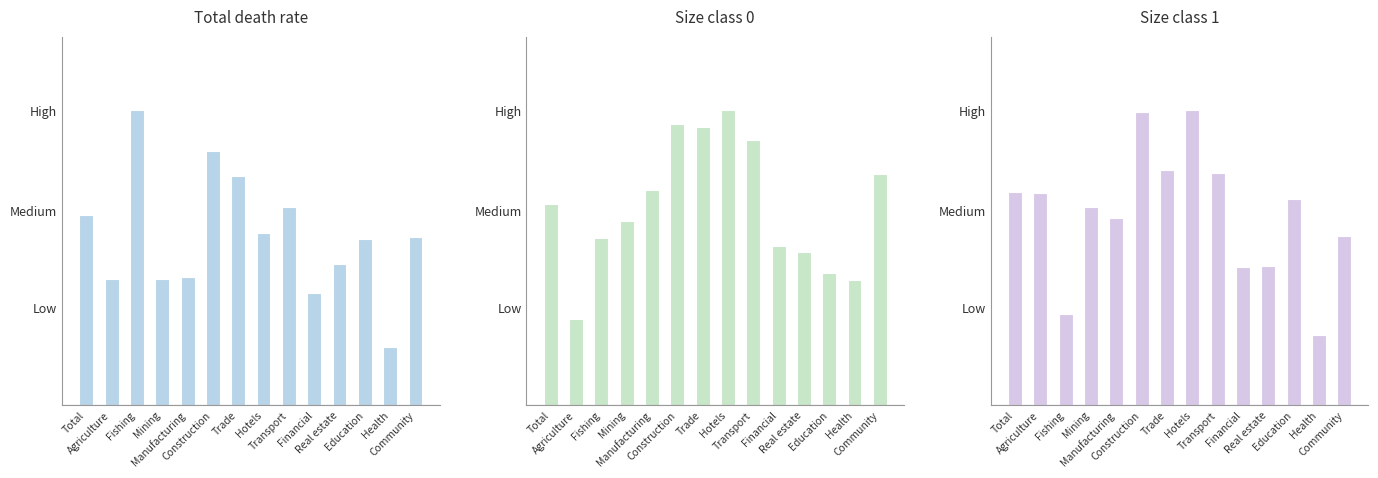

What value does the Size 0 series have at Mining?

20.0